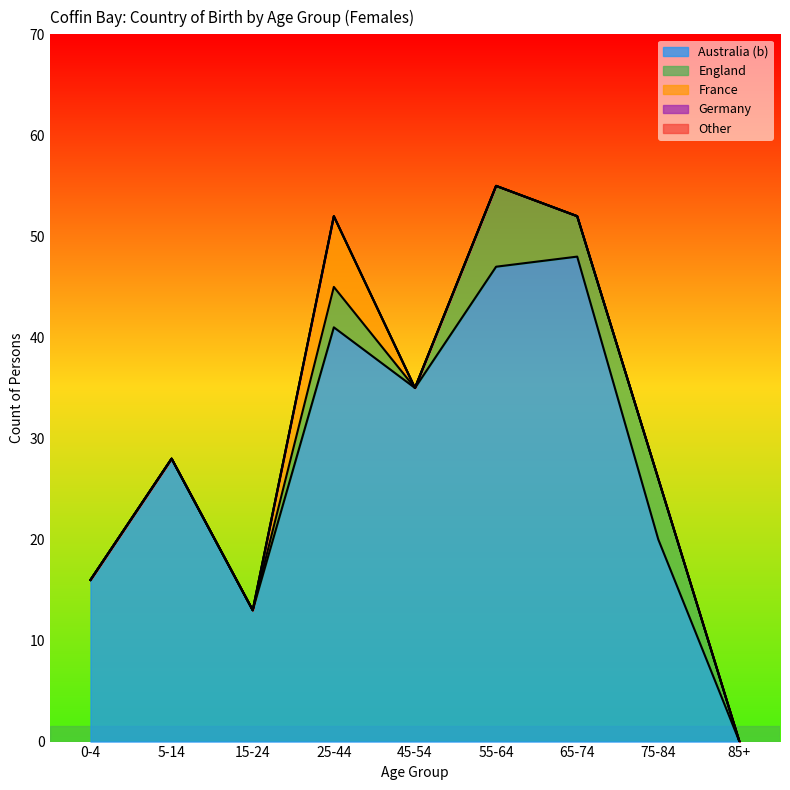

True or false: France and Australia (b) cross at least once.

False